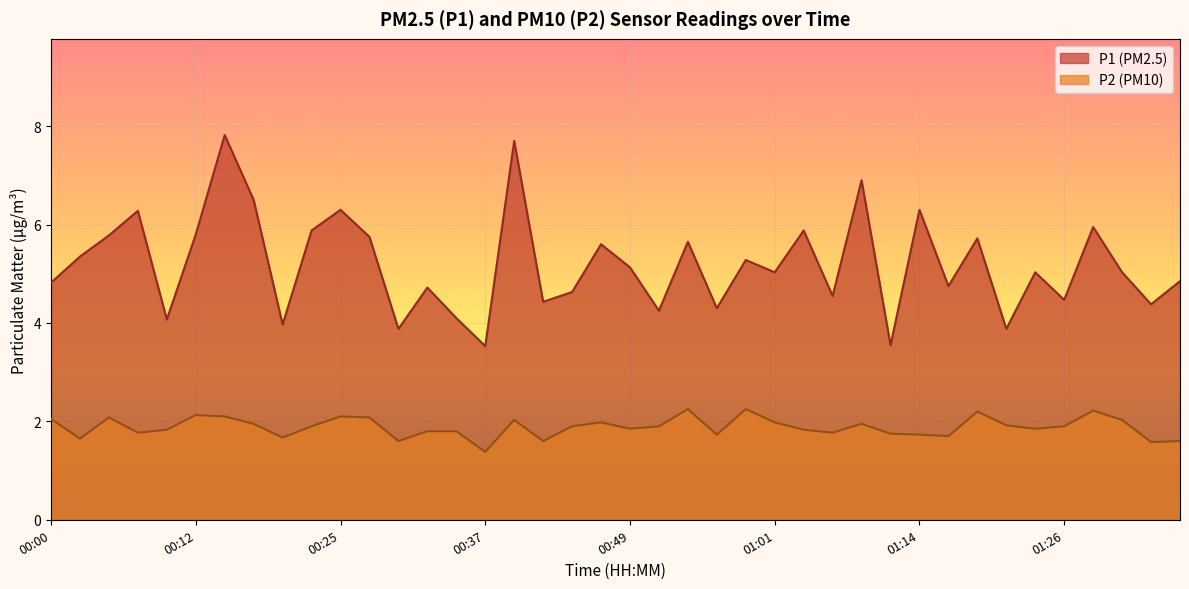

At which category does P1 reach its first local valley?

00:10